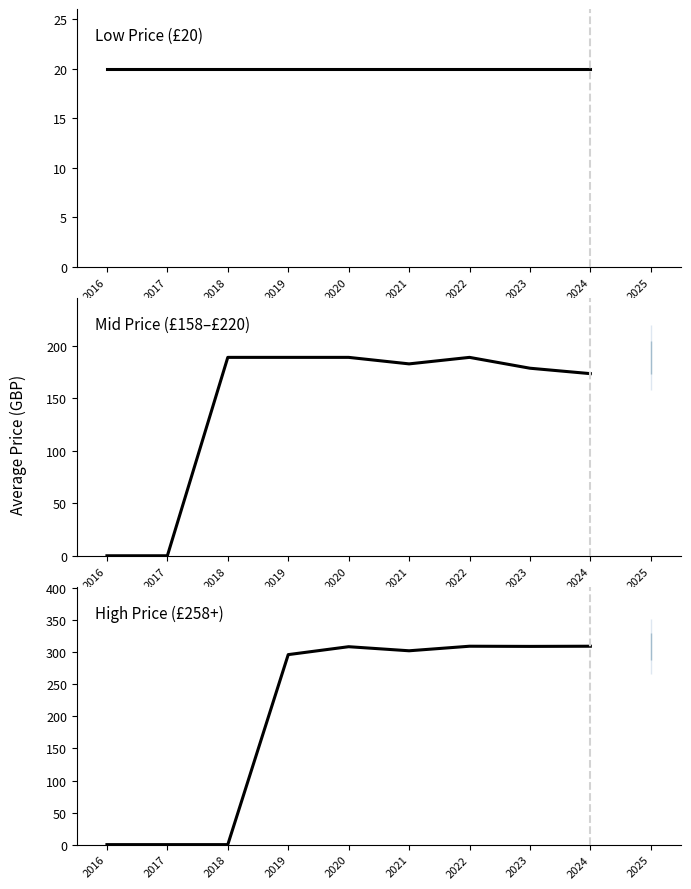

At which label is Low Price (£20) (historical) closest to 20?

2016